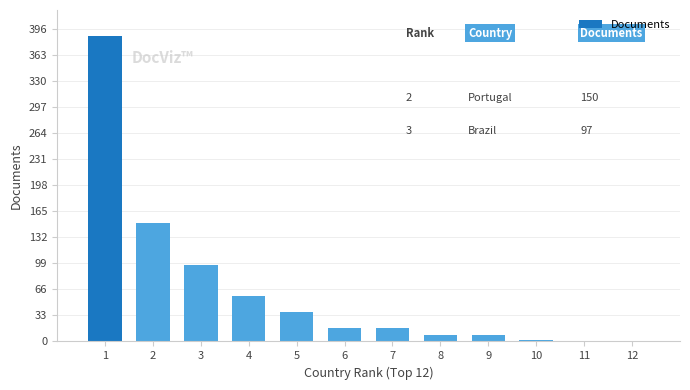

The chart shows a value of 2 at 10. True or false?

True